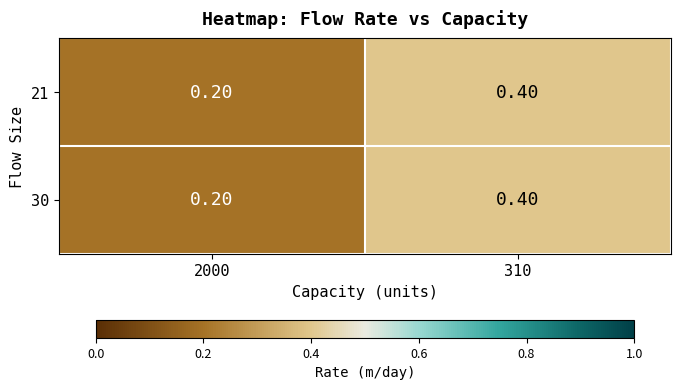

How many categories are shown in the chart?

2